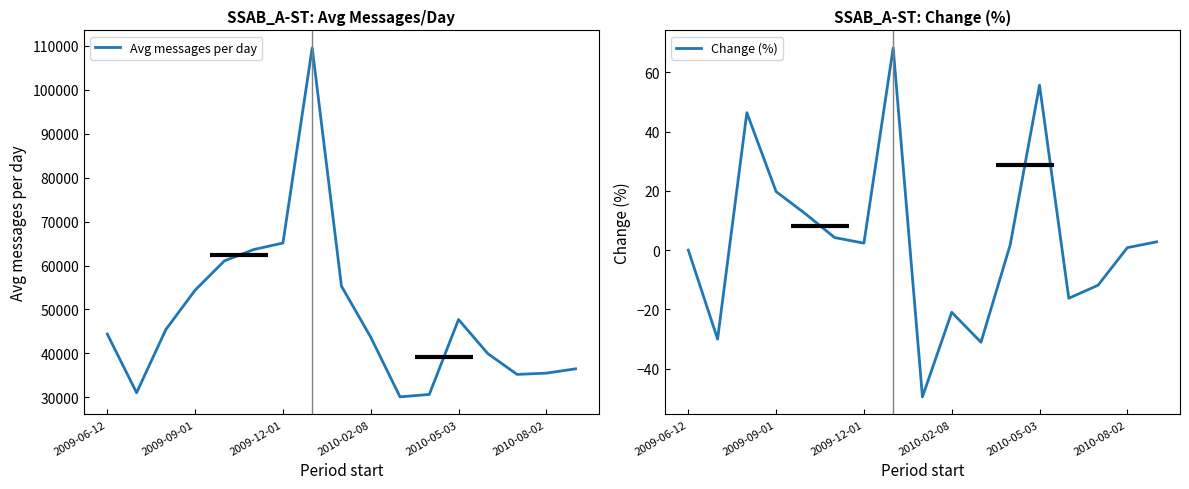

The Change (%) series shows 14.1 at 7. True or false?

False